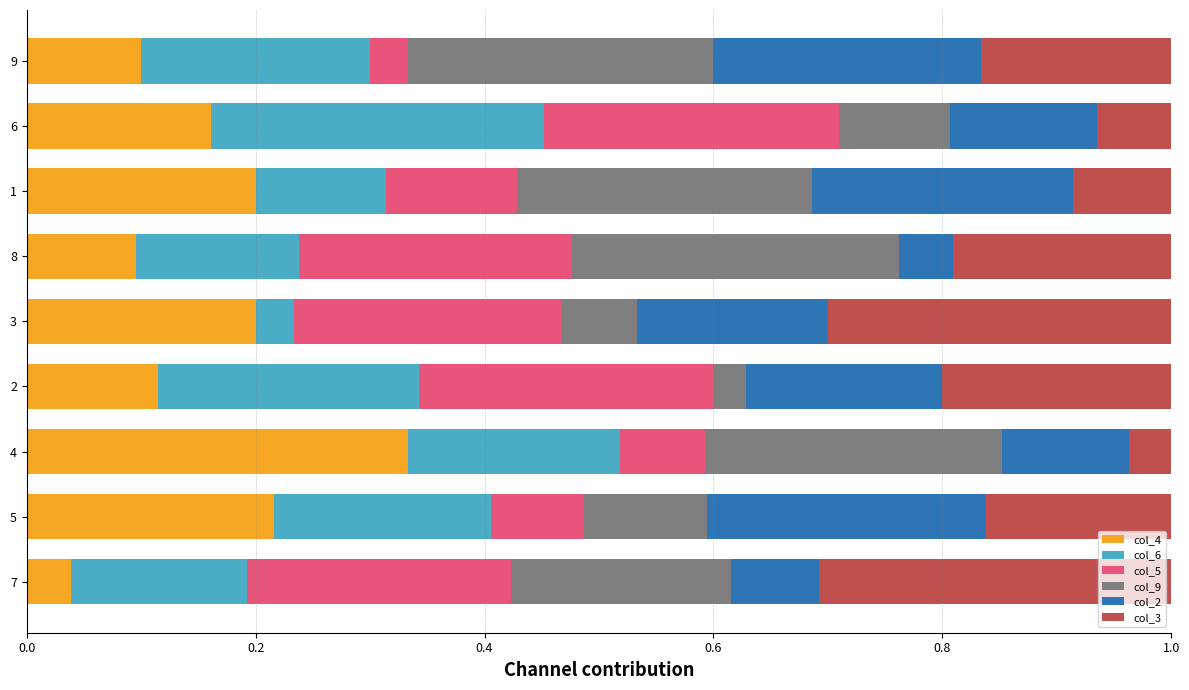

What is the total value across all series at 9?

1.0